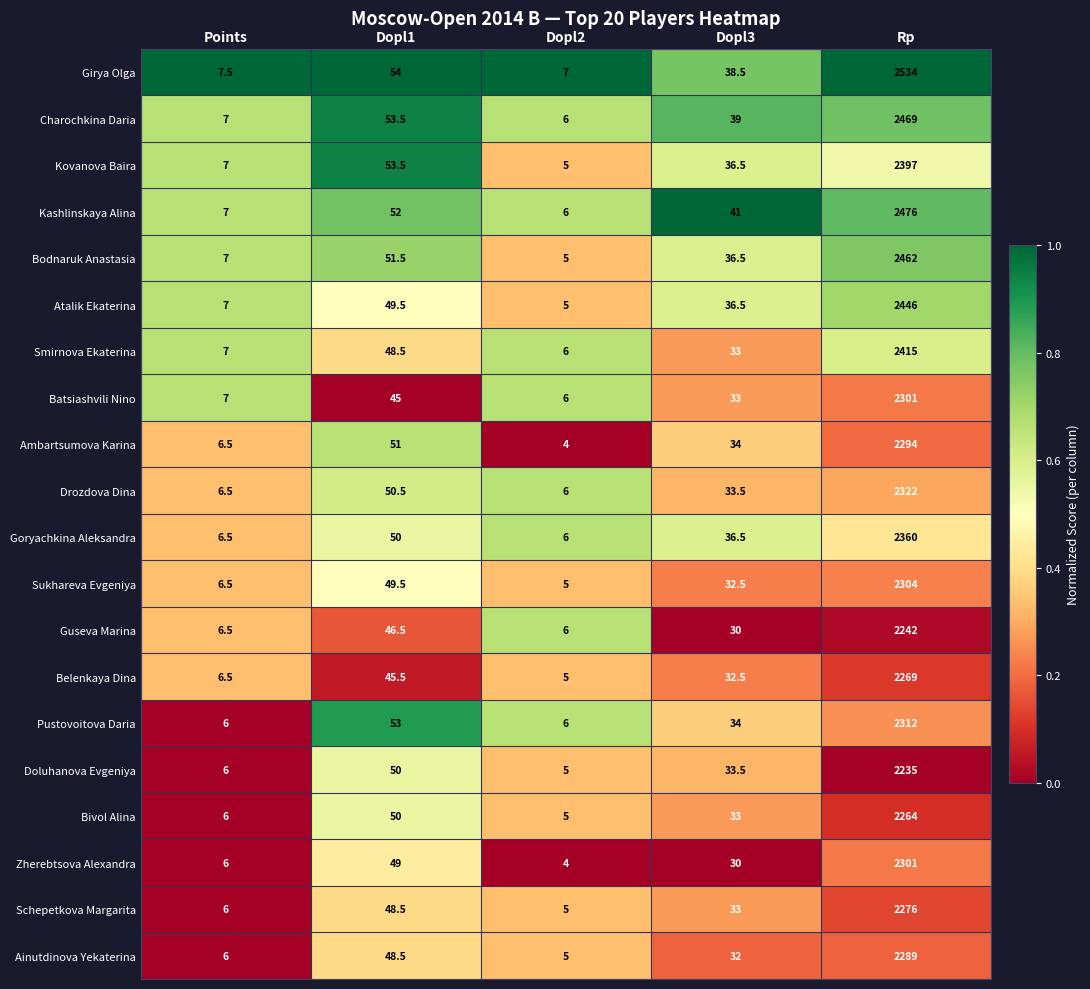

List the labels in order of Smirnova Ekaterina value, largest first.

Rp, Dopl1, Dopl3, Points, Dopl2